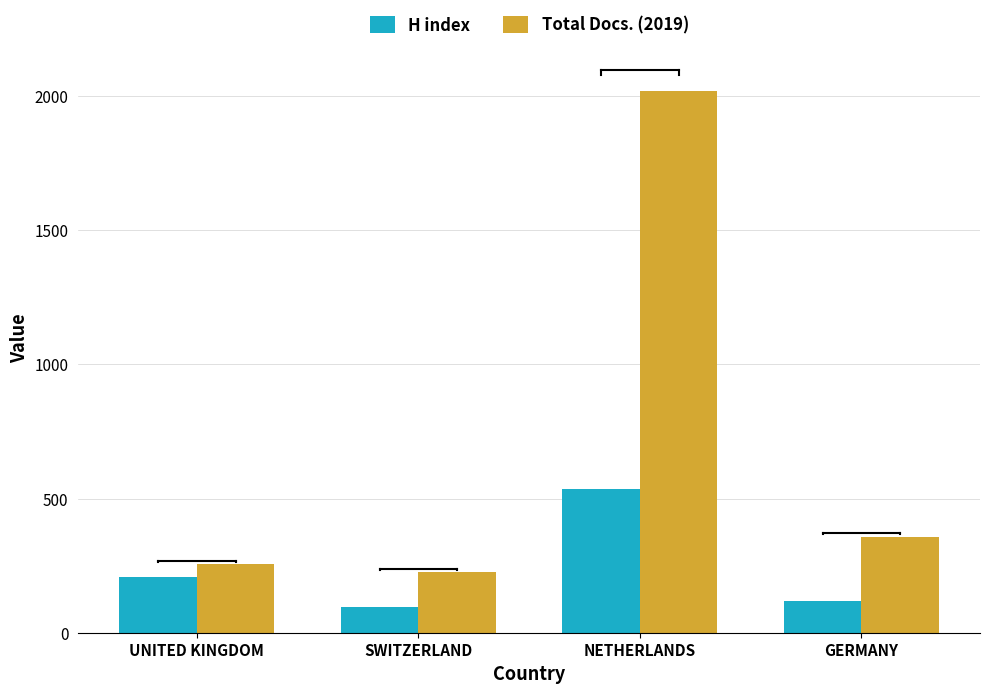

How many bars are there in total?

8